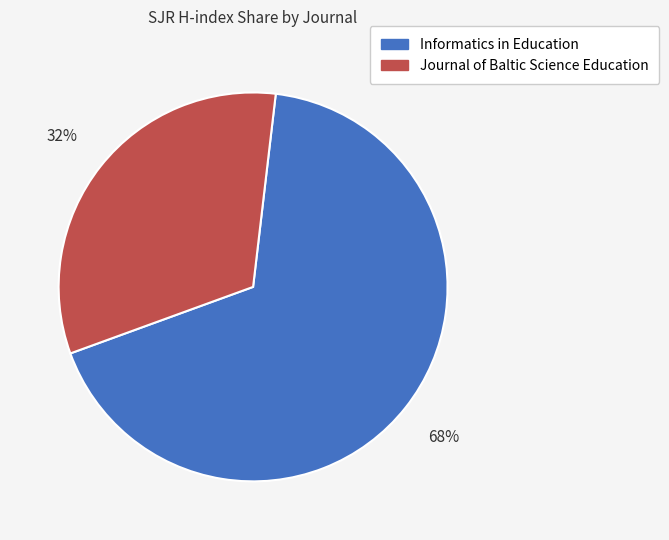

How many slices are in this pie chart?

2